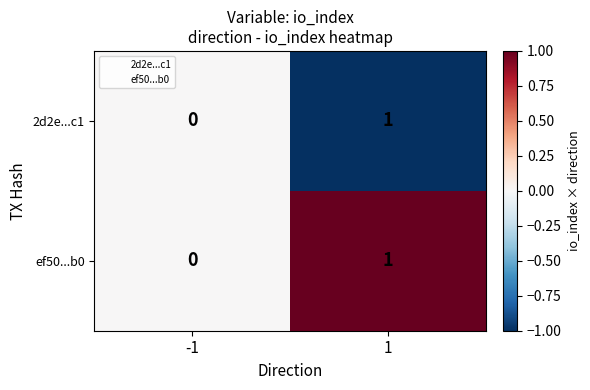

True or false: 2d2e...c1 has a value of 2 at 1.

False